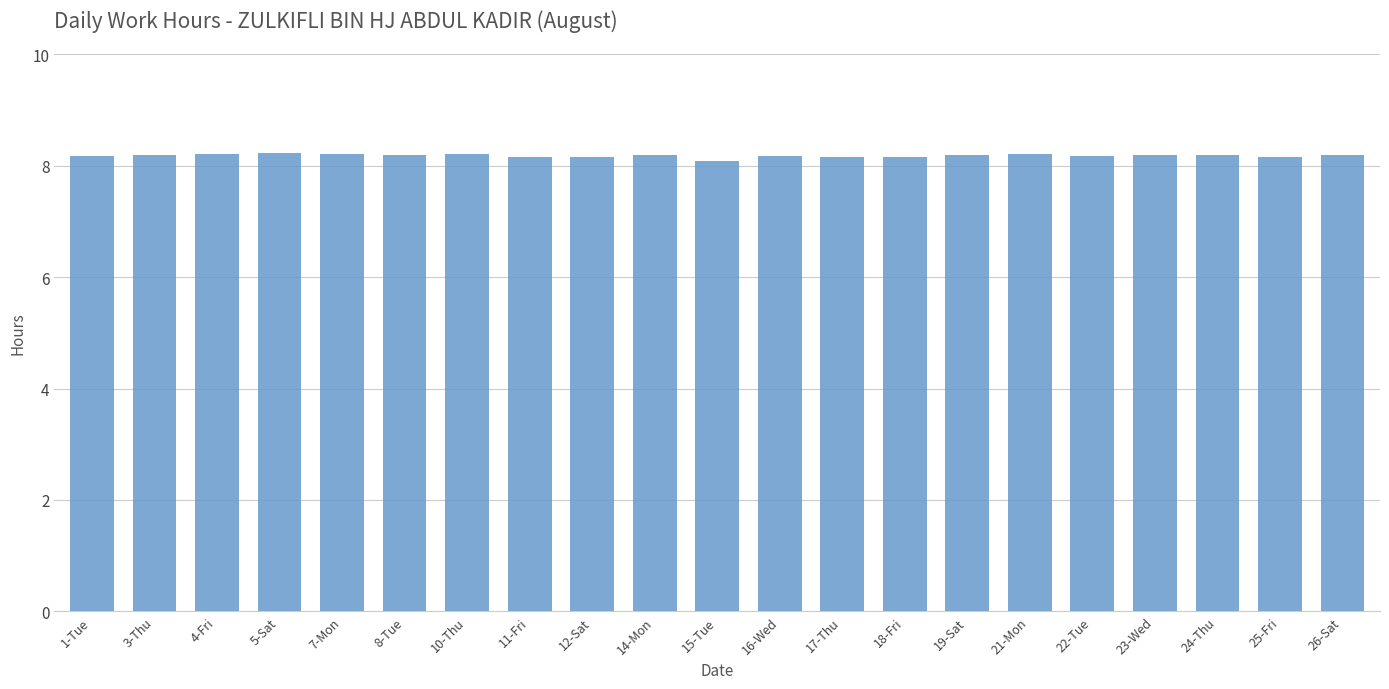

What is the smallest value displayed?

8.1